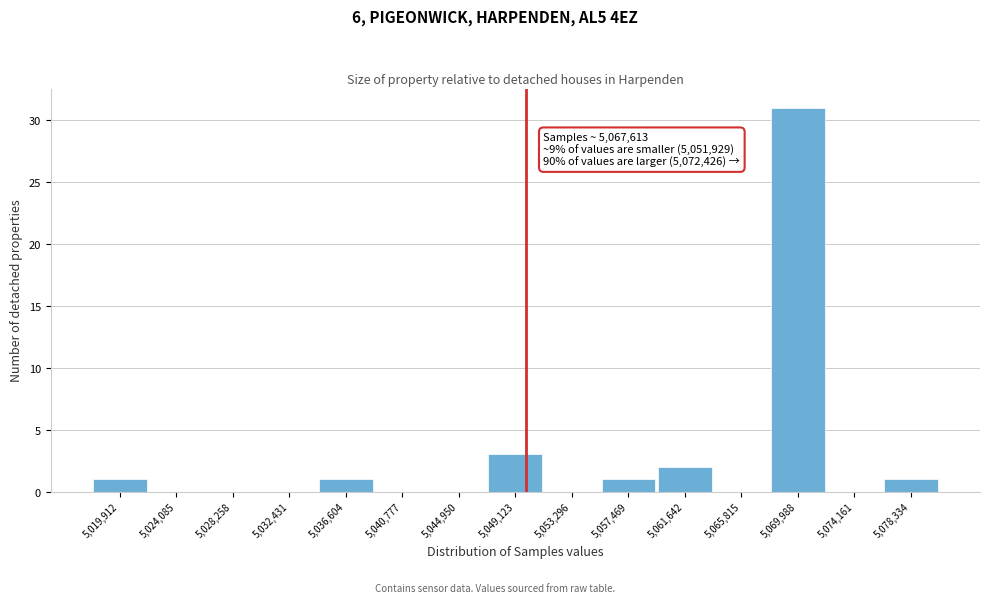

Reading left to right, transcribe all the data shown in this chart.

5,019,912=1	5,024,085=0	5,028,258=0	5,032,431=0	5,036,604=1	5,040,777=0	5,044,950=0	5,049,123=3	5,053,296=0	5,057,469=1	5,061,642=2	5,065,815=0	5,069,988=31	5,074,161=0	5,078,334=1